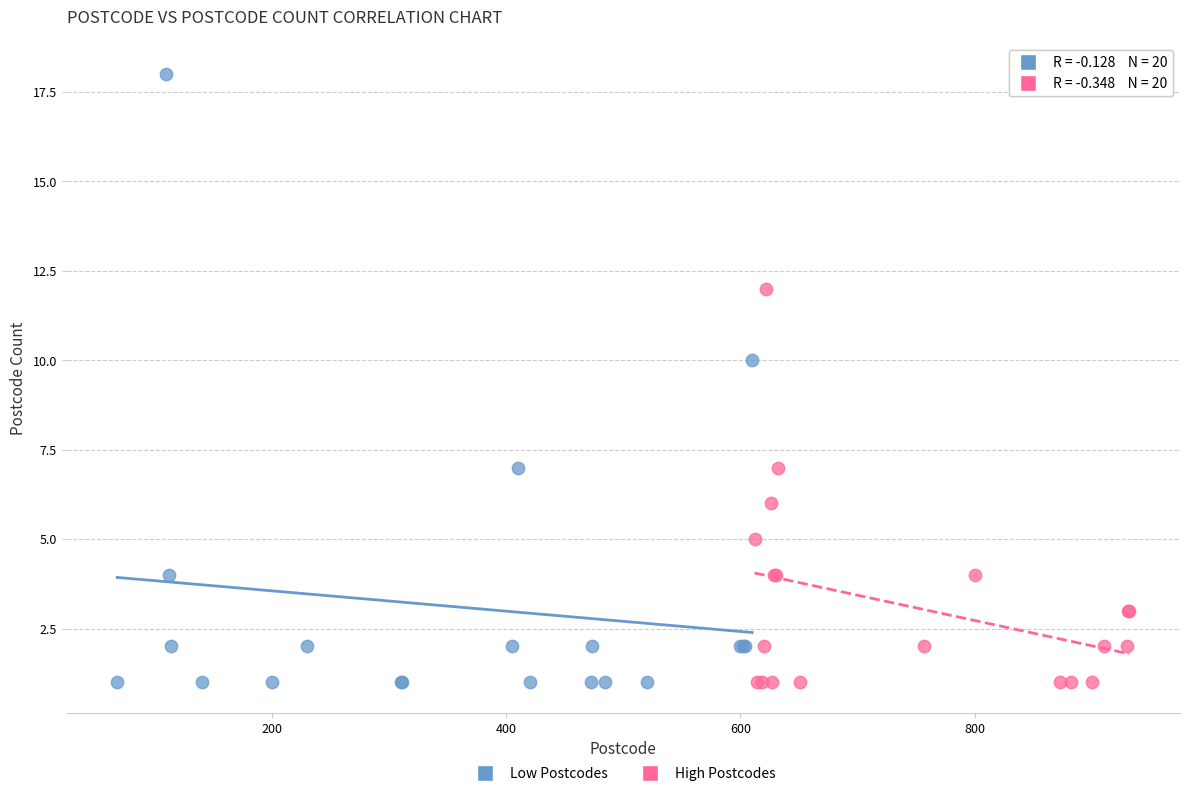

Which series has the largest Y range (max minus min)?

Low Postcodes